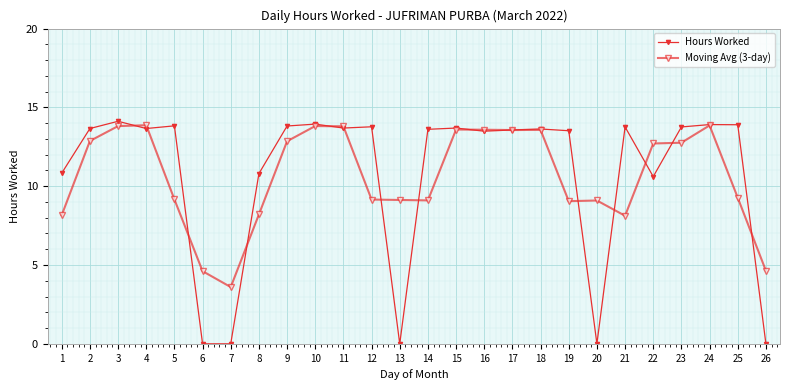

How many values in the Moving Avg (3-day) series are below 12?

13